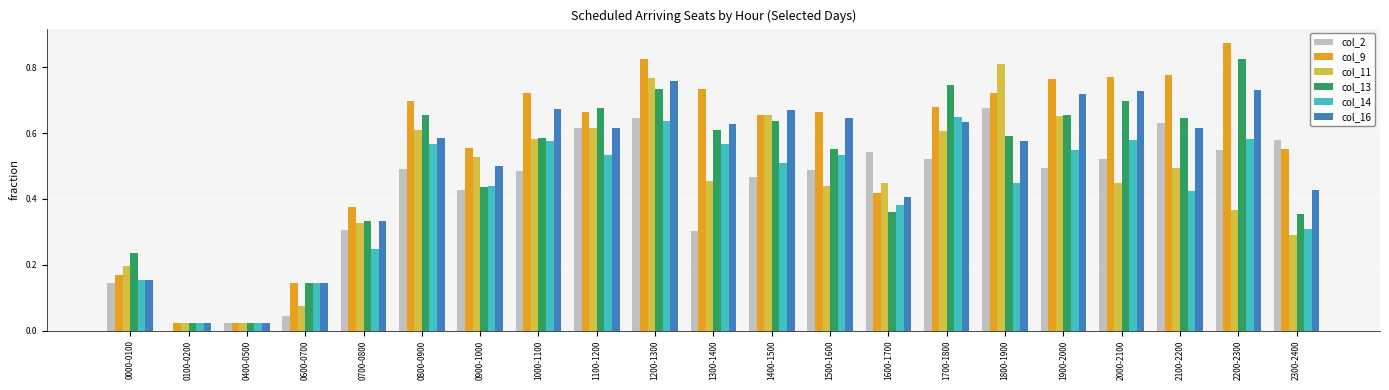

What are all the series names shown in the legend?

col_2, col_9, col_11, col_13, col_14, col_16